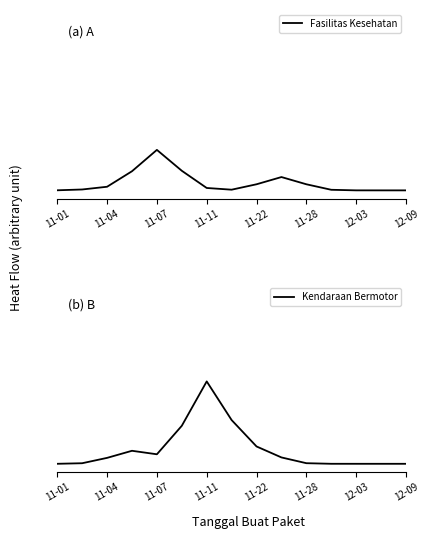

List the series in order of their overall mean, highest first.

Kendaraan Bermotor, Fasilitas Kesehatan